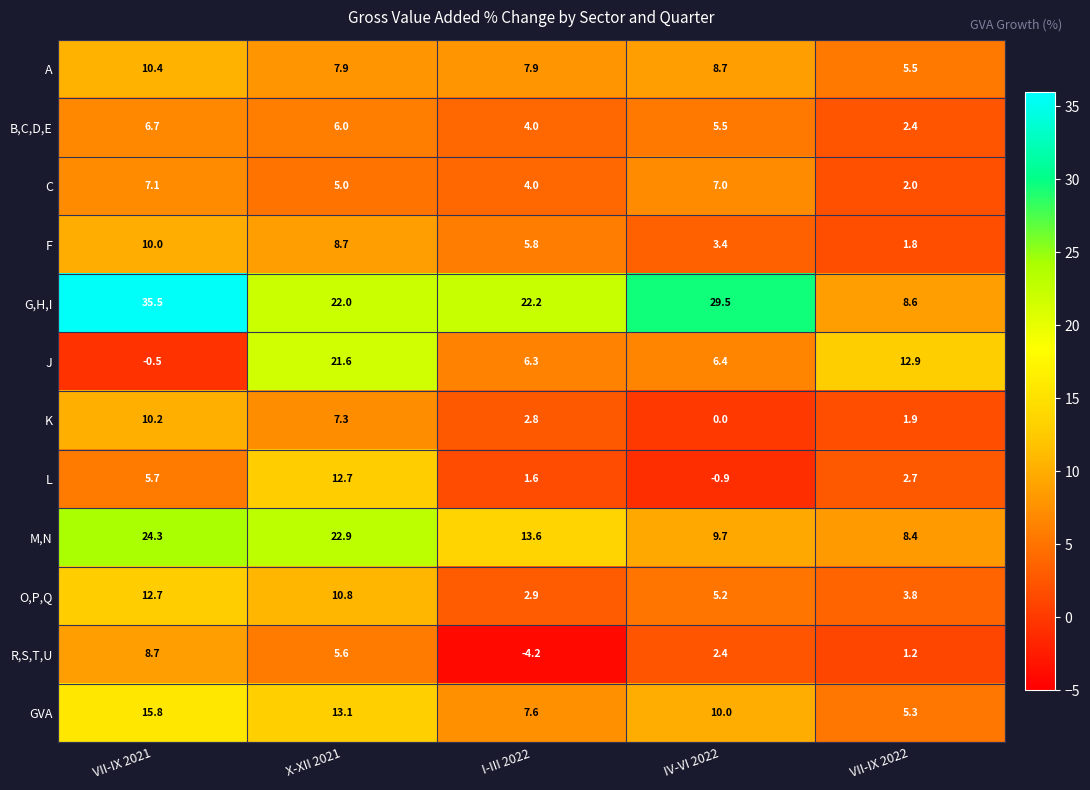

At X-XII 2021, list the series in order from largest to smallest.

M,N, G,H,I, J, GVA, L, O,P,Q, F, A, K, B,C,D,E, R,S,T,U, C